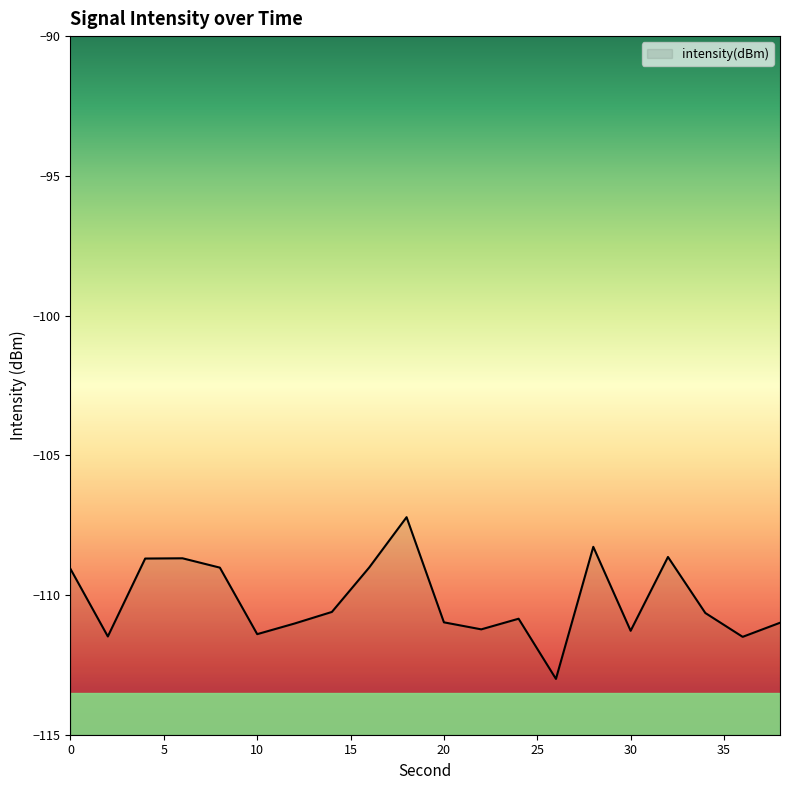

What is the maximum value shown in the chart?

-107.2